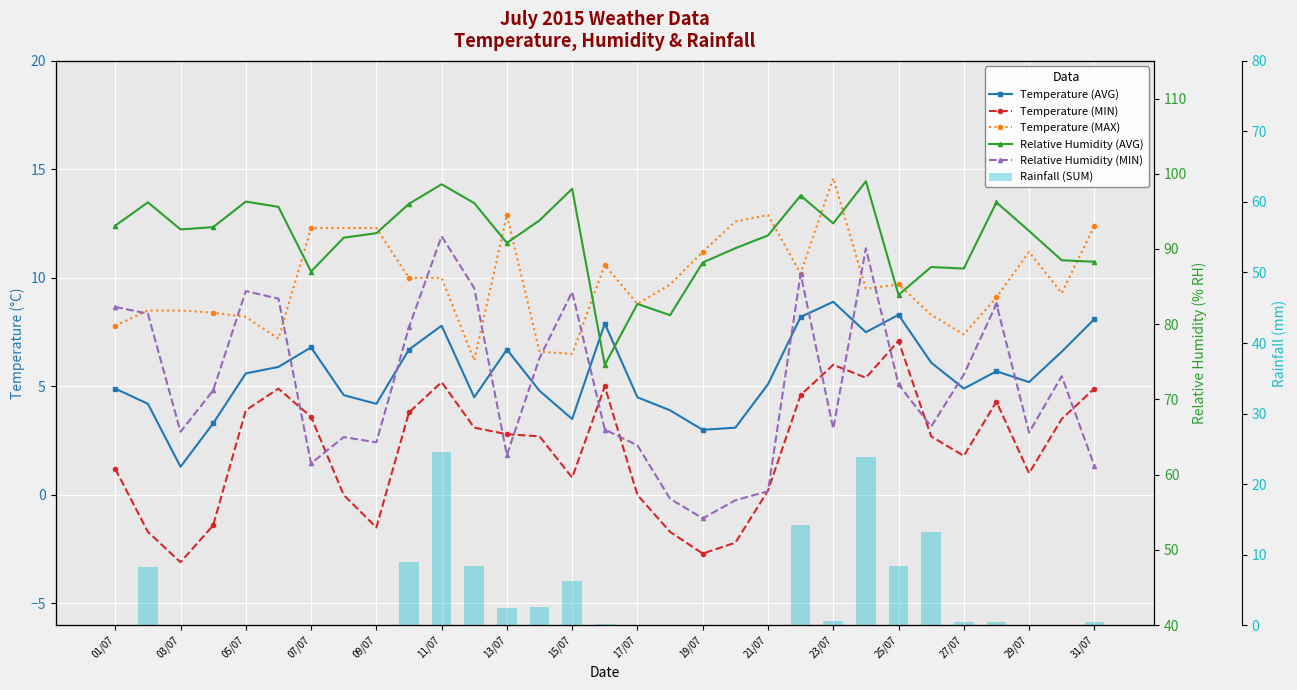

The Relative Humidity (MIN) series shows 54.2 at 19/07. True or false?

True